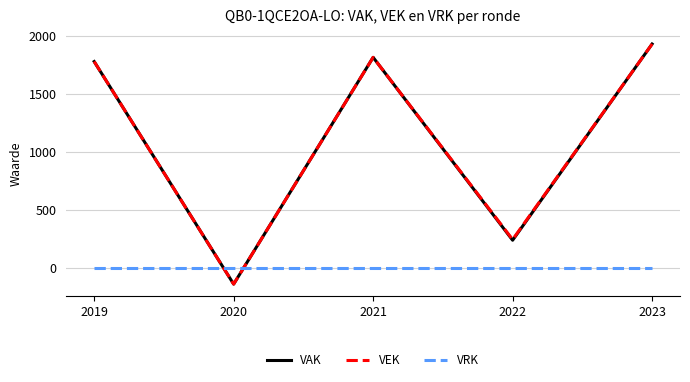

In VEK, how many points are lower than both neighbors (excluding endpoints)?

2